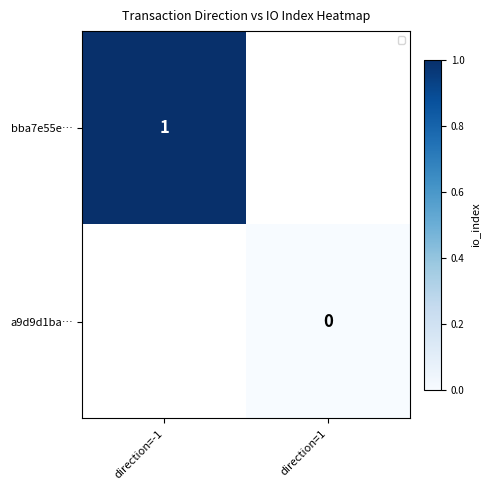

Which series has the widest spread of values?

bba7e55e…